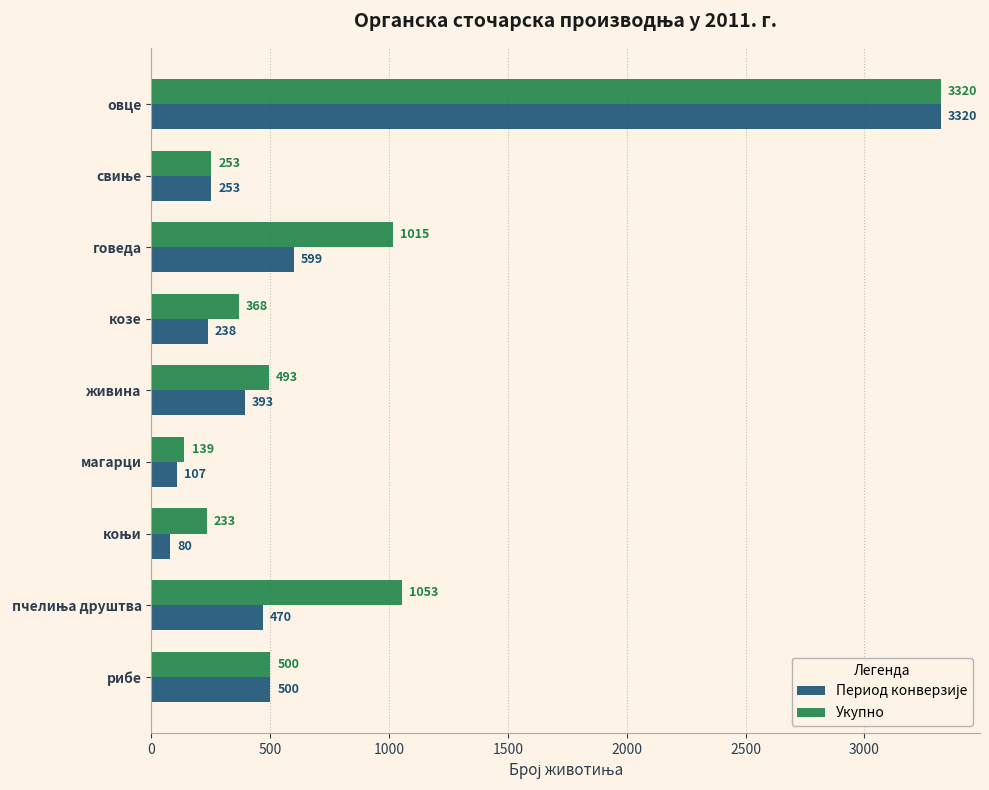

What is the maximum value for Укупно?

3320